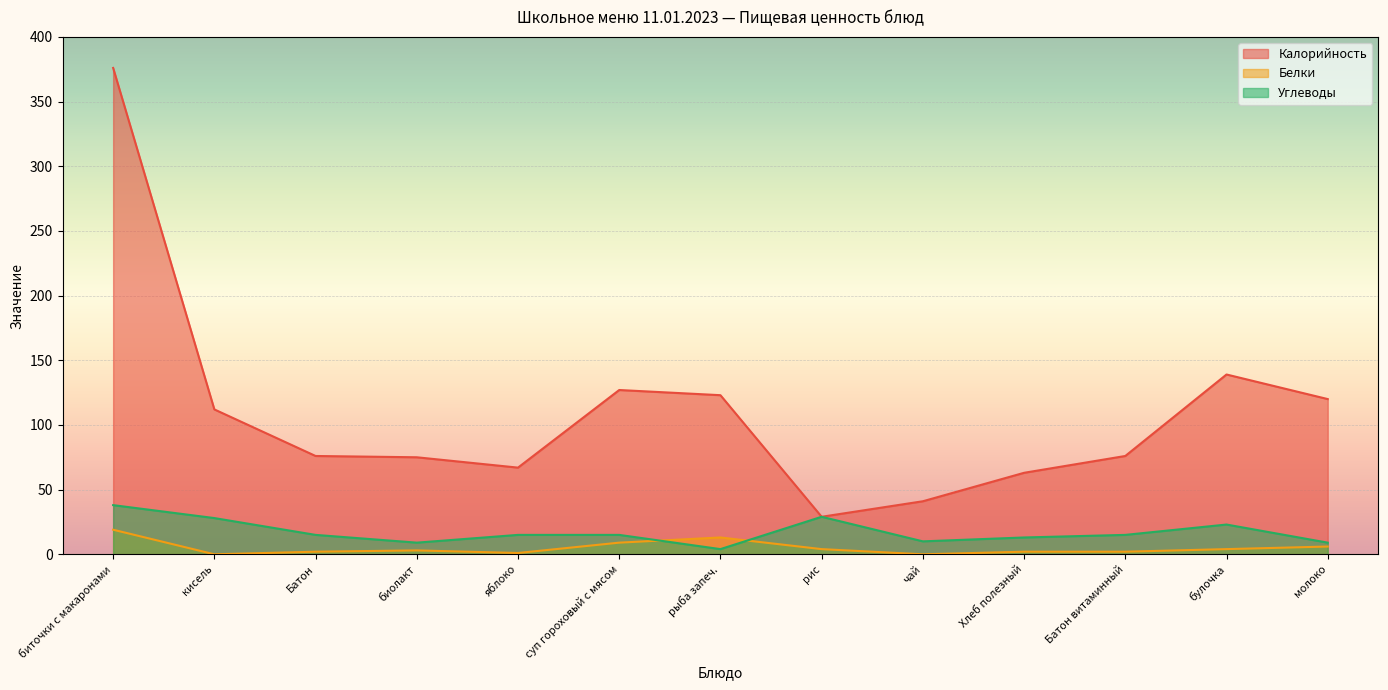

True or false: Углеводы and Калорийность intersect in this chart.

False